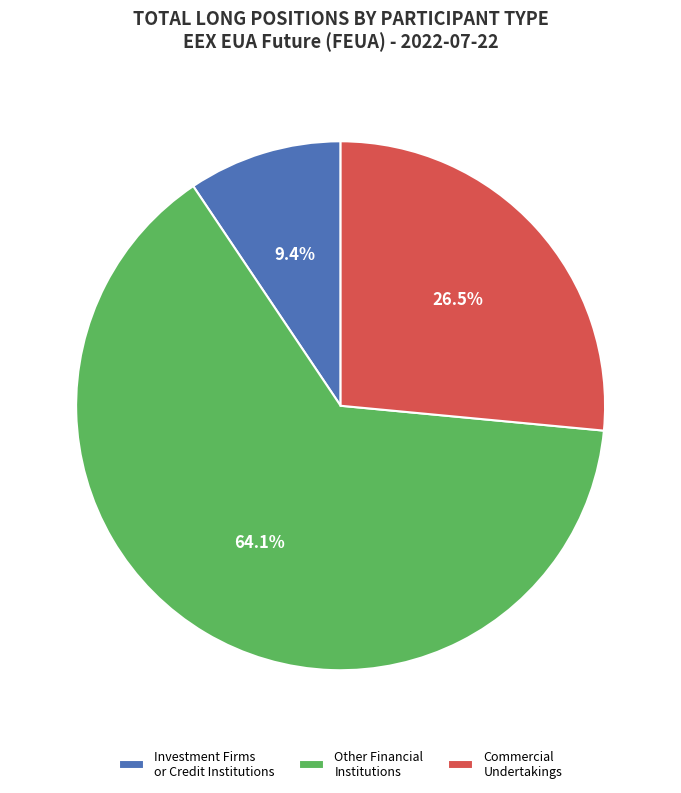

Which slice represents more than half of the pie?

Other Financial Institutions